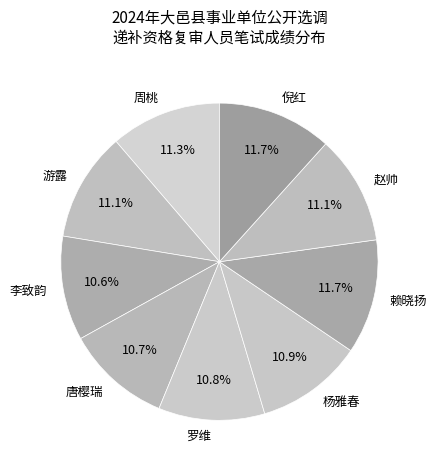

How much of the chart is everything except 游露?

88.9%